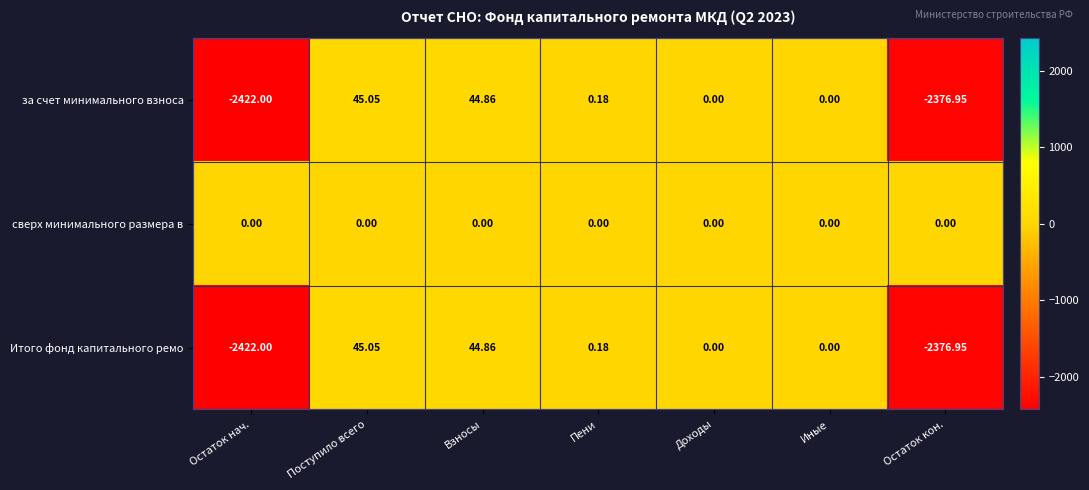

Where does the за счет минимального взноса series first go above 0?

Поступило всего